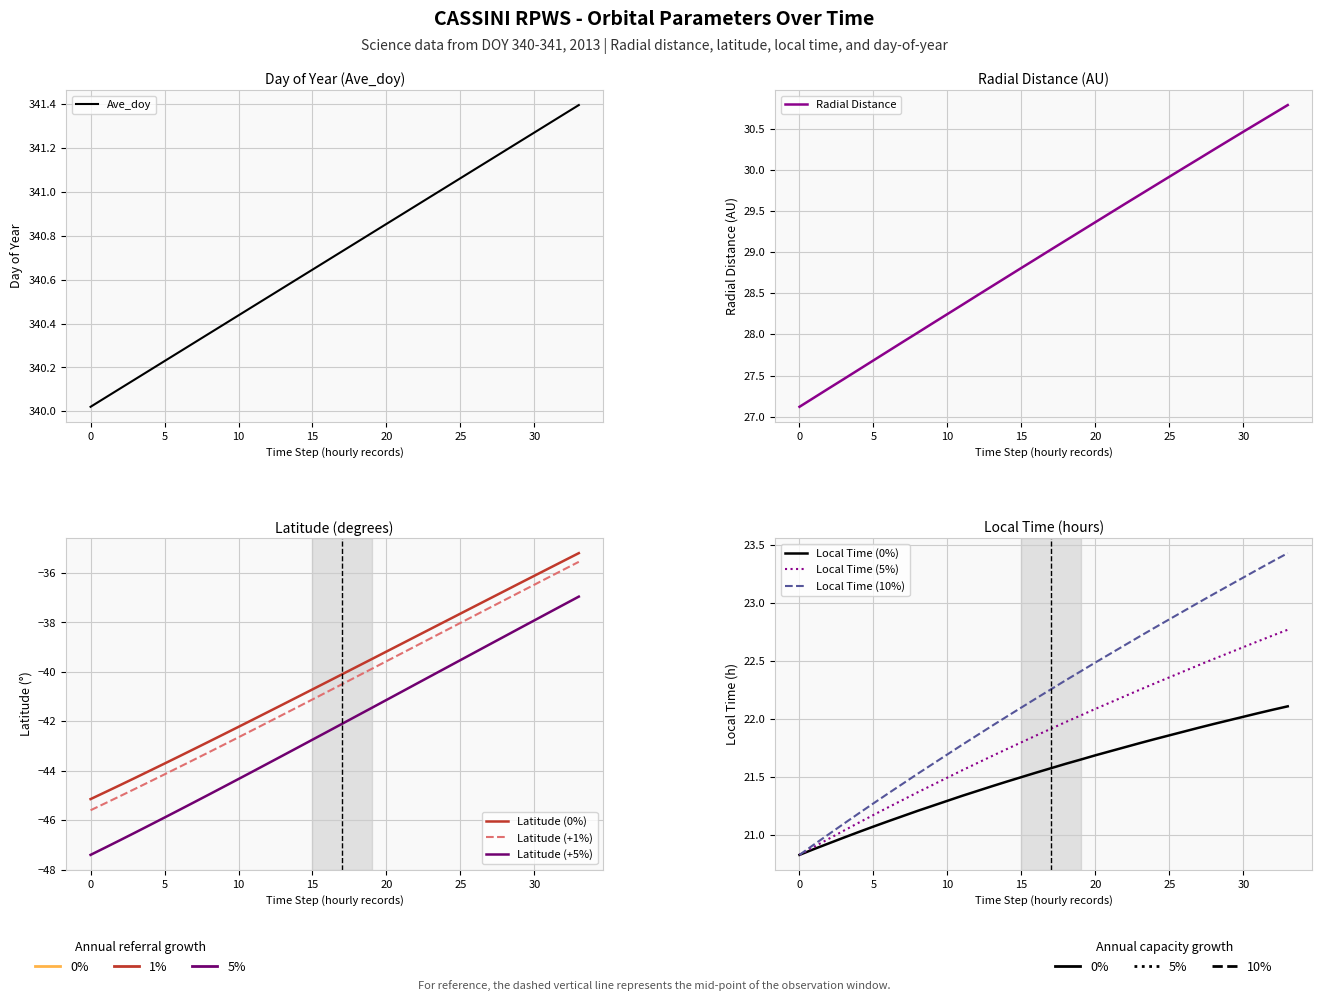

What is the label of the 7th point from the right?

27